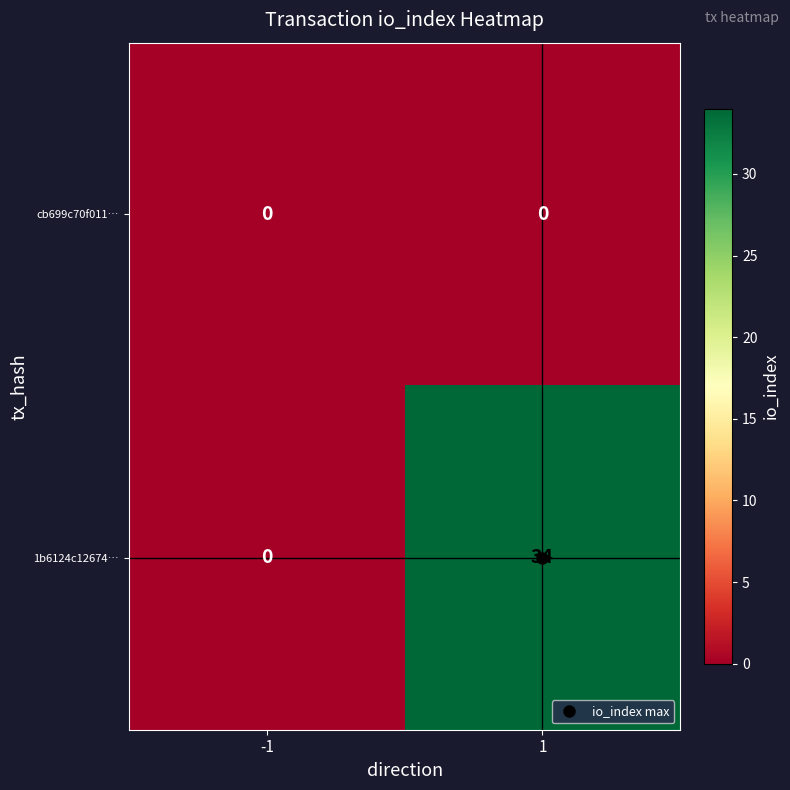

At which category is the sum across all series the highest?

1